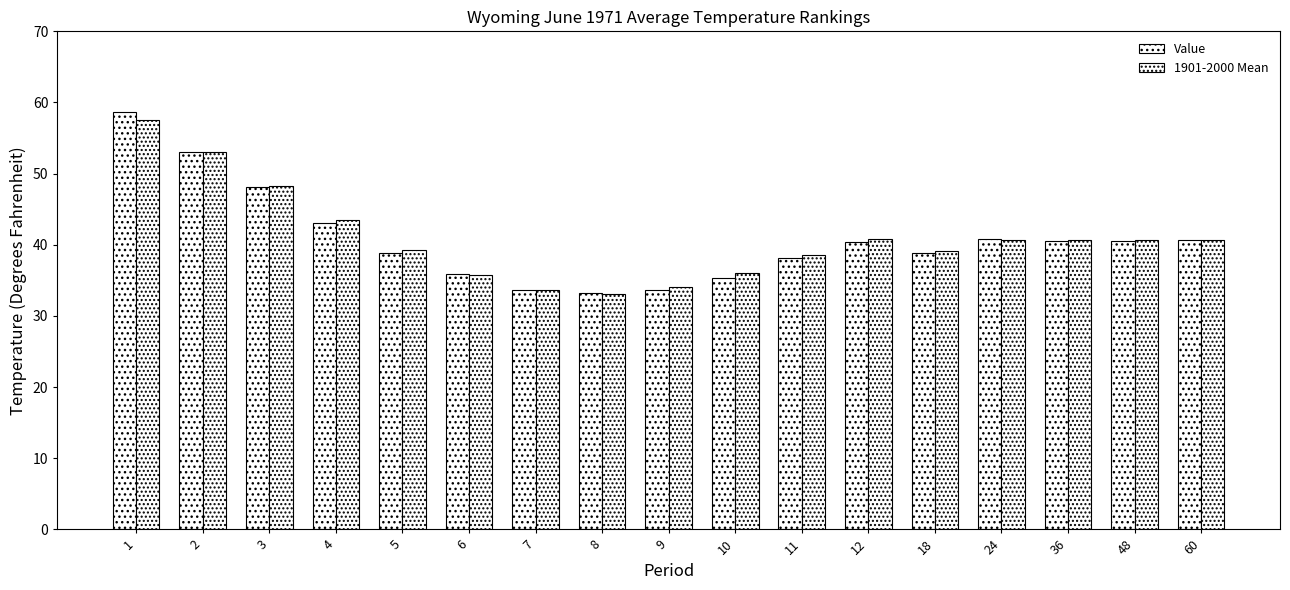

How many data points in 1901-2000 Mean are less than 40?

8